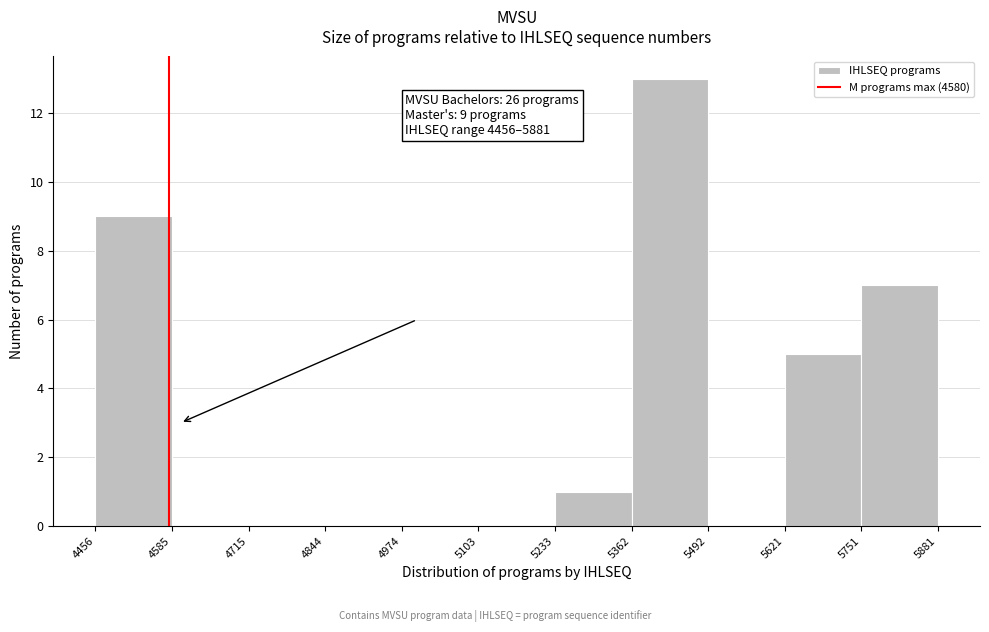

Over which range of the x-axis is the bar tallest?

5362 to 5492